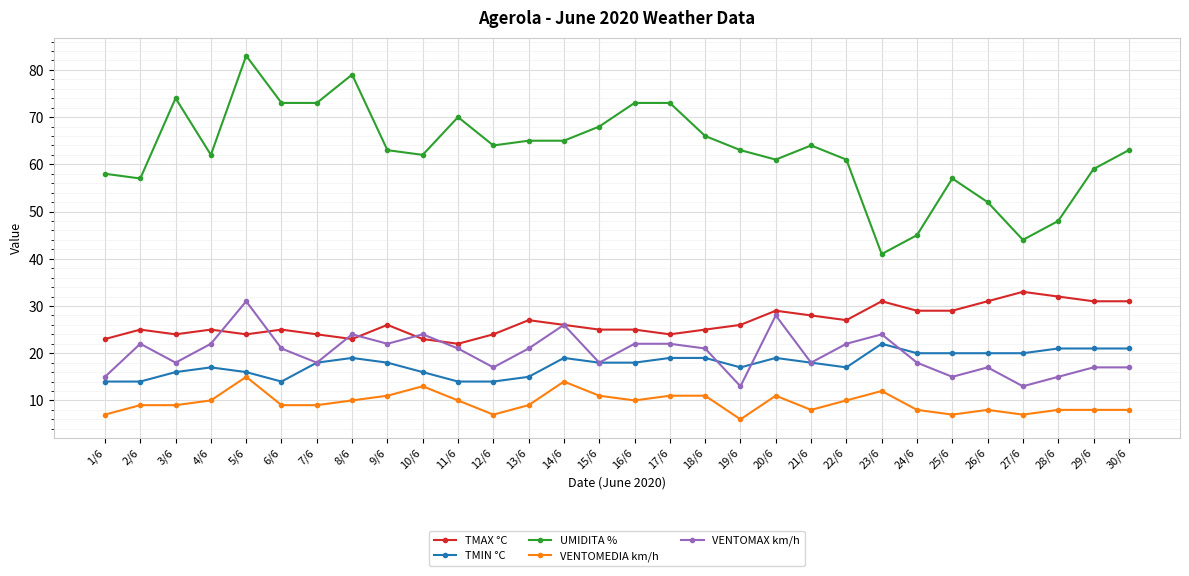

What is the difference between the maximum and minimum values in the TMIN °C series?

8